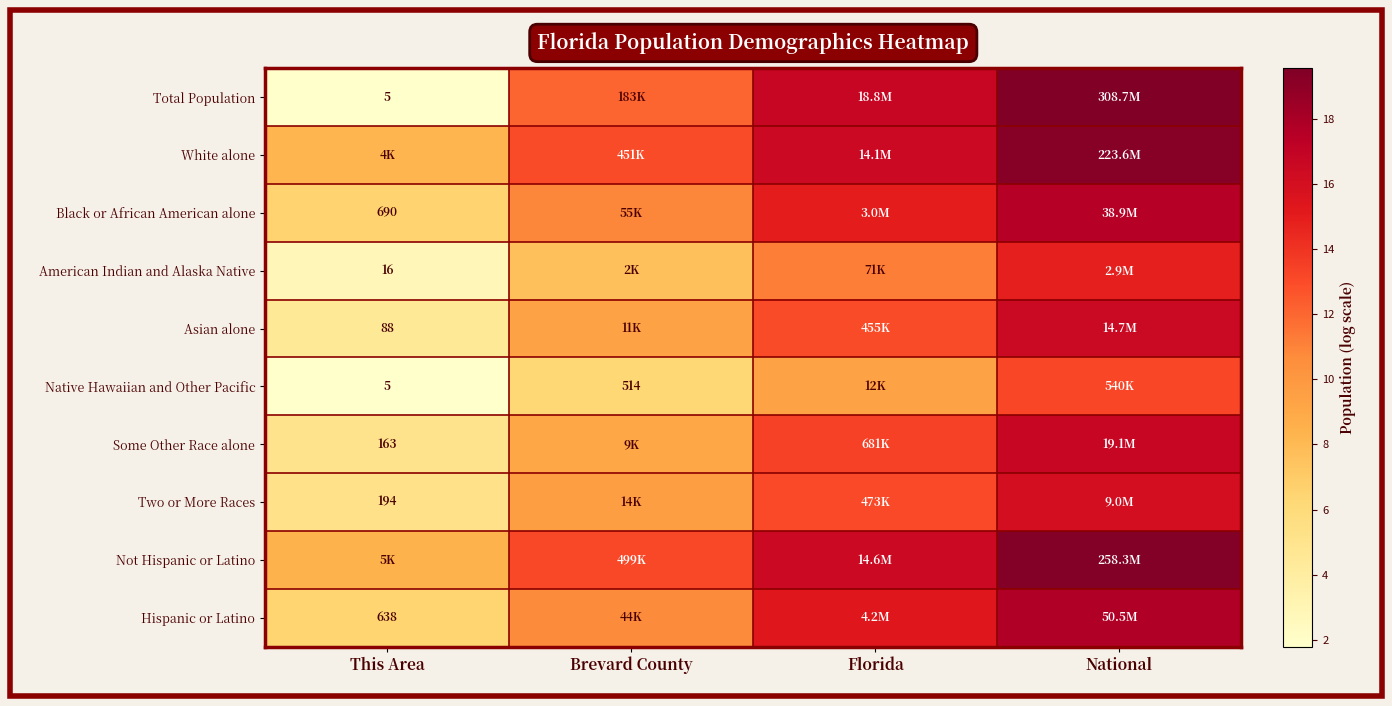

Which series has the largest range (max minus min)?

Total Population